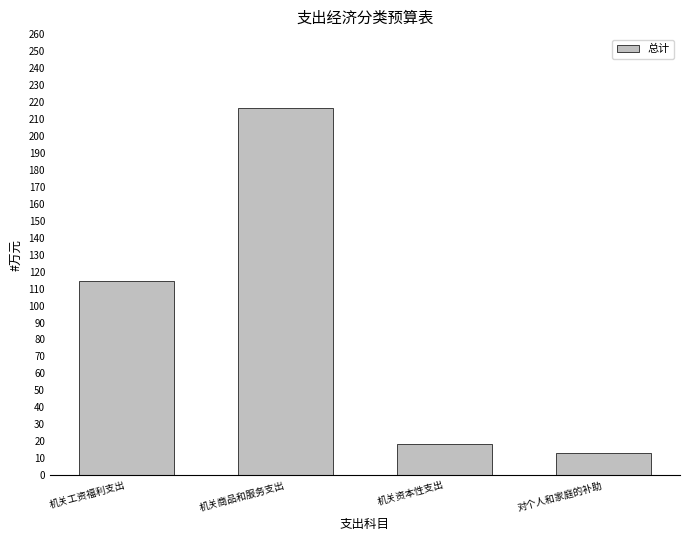

Is it true that the value at 机关商品和服务支出 is 216.4?

True